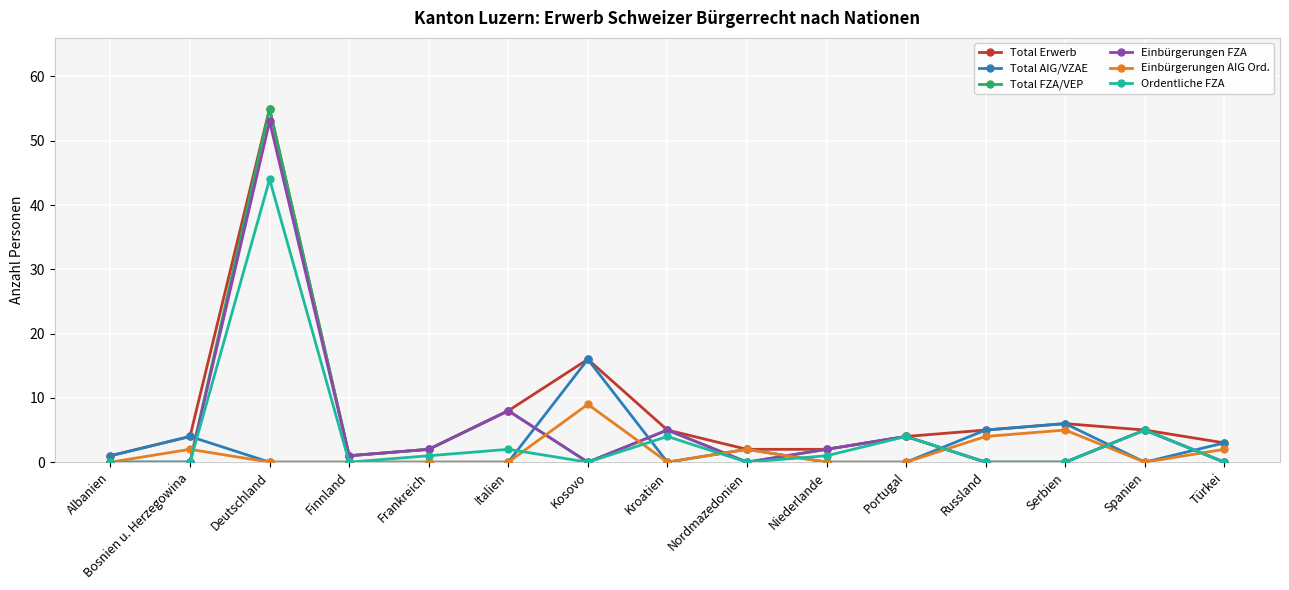

What is the greatest value displayed?

55